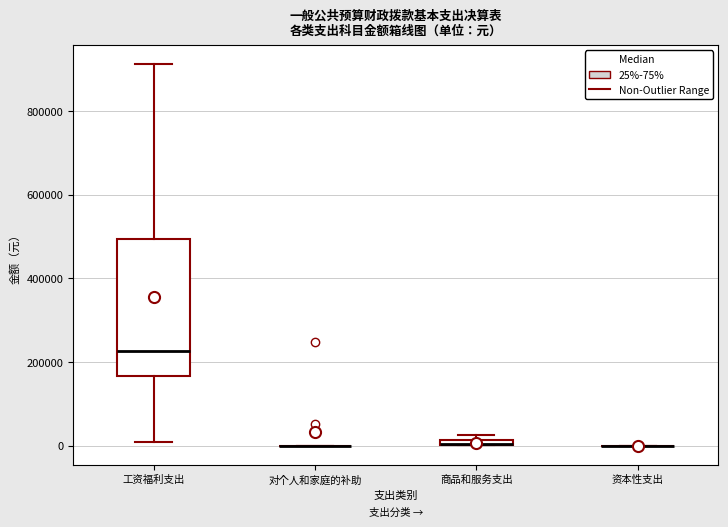

Which box is the tallest, from its lower edge to its upper edge?

工资福利支出